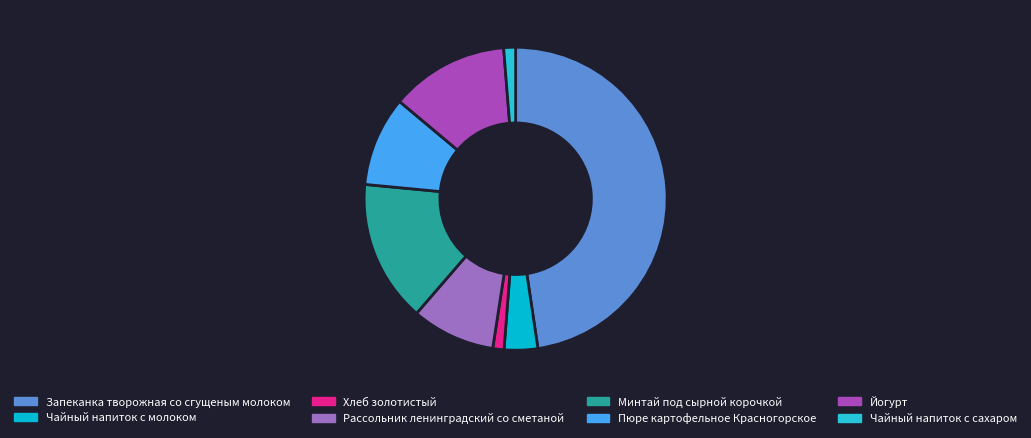

Which slice is the smallest?

Хлеб золотистый